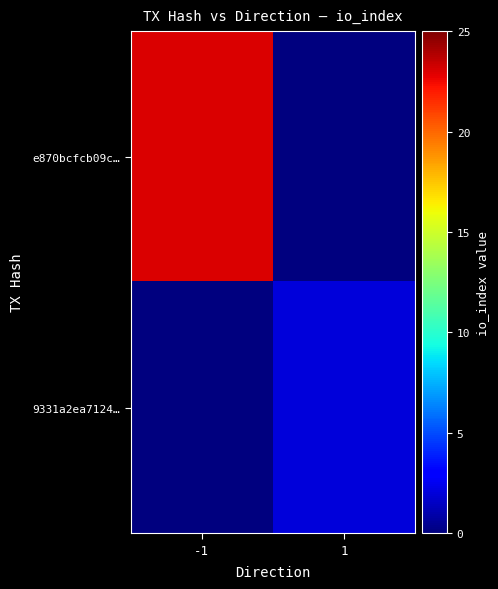

Reading left to right, list all the values displayed in this chart.

e870bcfcb09c…: -1=23	1=0
9331a2ea7124…: -1=0	1=2